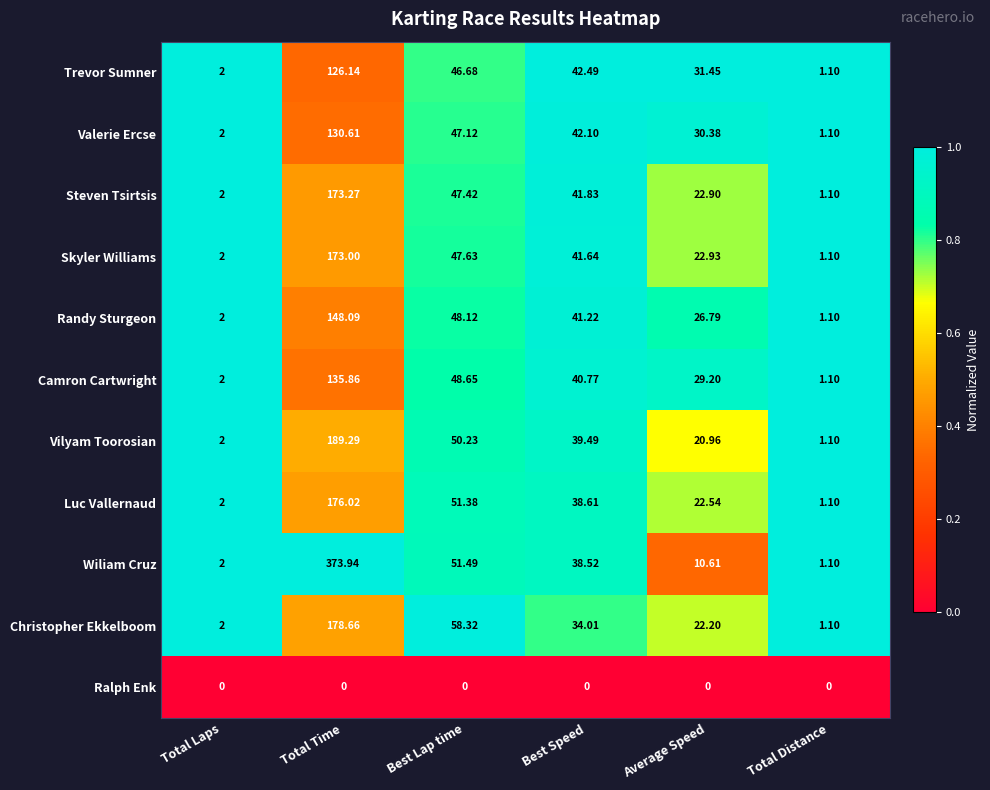

List the series in order of their peak value, highest first.

Wiliam Cruz, Vilyam Toorosian, Christopher Ekkelboom, Luc Vallernaud, Steven Tsirtsis, Skyler Williams, Randy Sturgeon, Camron Cartwright, Valerie Ercse, Trevor Sumner, Ralph Enk